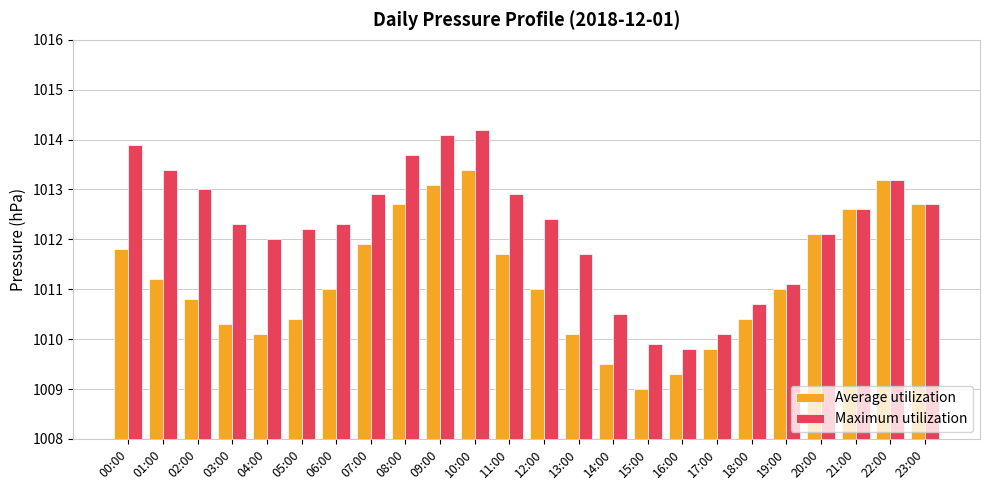

Which series has the largest total across all categories?

Maximum utilization